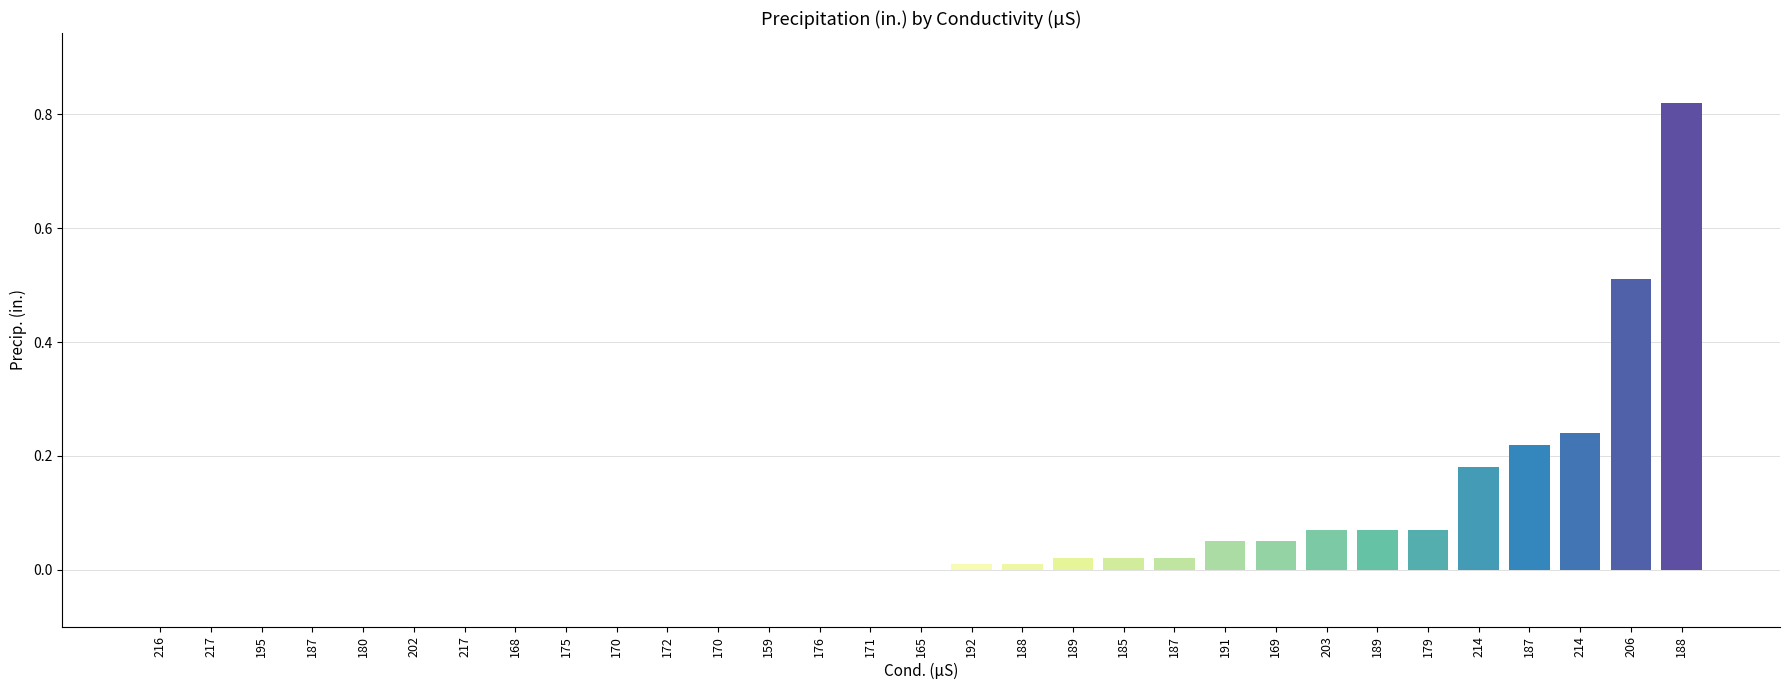

How many series are shown in this chart?

1